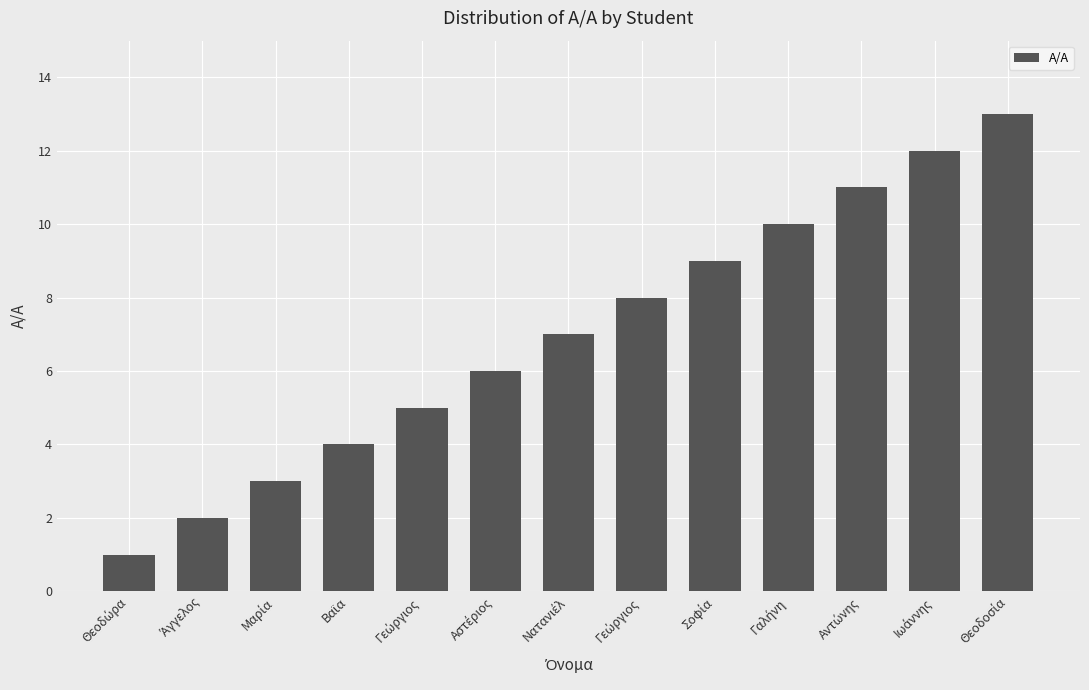

How many data points are less than 7?

6